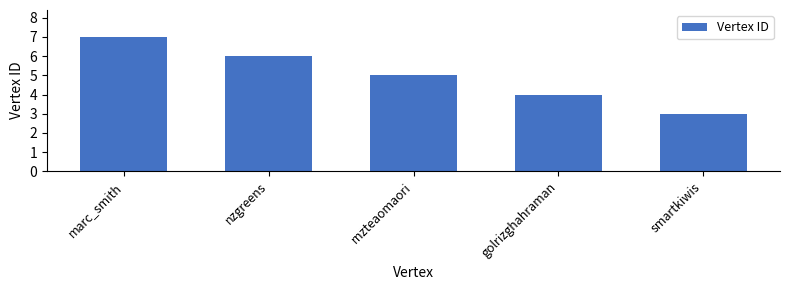

Are the bars grouped side by side (vs. stacked)?

No